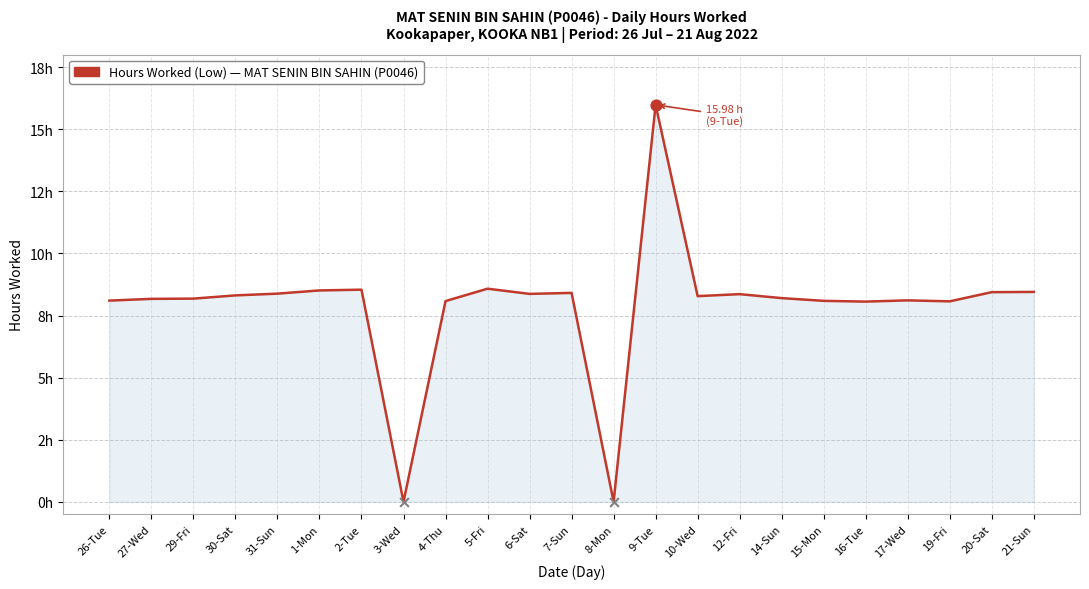

Which has a higher value, 14-Sun or 4-Thu?

14-Sun